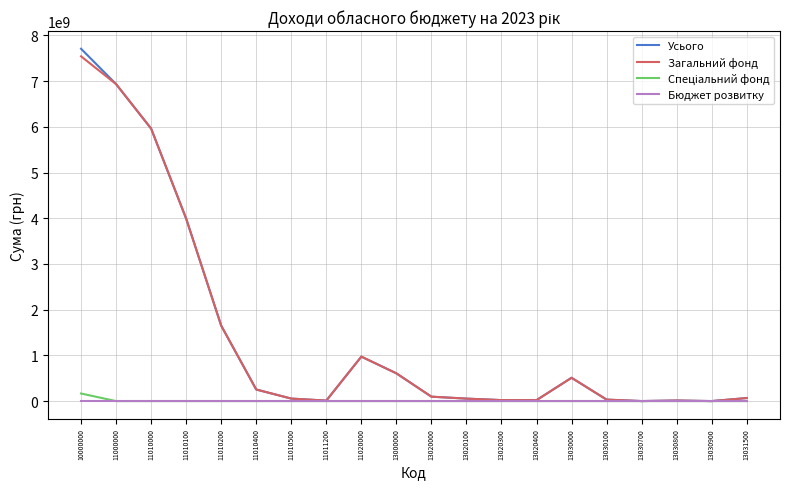

What is the highest value of the Загальний фонд series?

7542226500